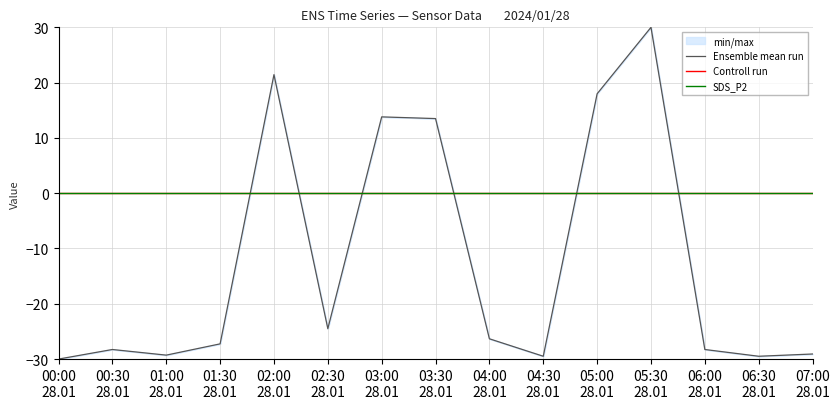

Reading left to right, transcribe all the data shown in this chart.

Ensemble mean run: -30.0	-28.3	-29.3	-27.2	21.4	-24.5	13.8	13.5	-26.3	-29.5	18.0	30.0	-28.3	-29.5	-29.1
Controll run: 0.0	0.0	0.0	0.0	0.0	0.0	0.0	0.0	0.0	0.0	0.0	0.0	0.0	0.0	0.0
SDS_P2: 0.0	0.0	0.0	0.0	0.0	0.0	0.0	0.0	0.0	0.0	0.0	0.0	0.0	0.0	0.0